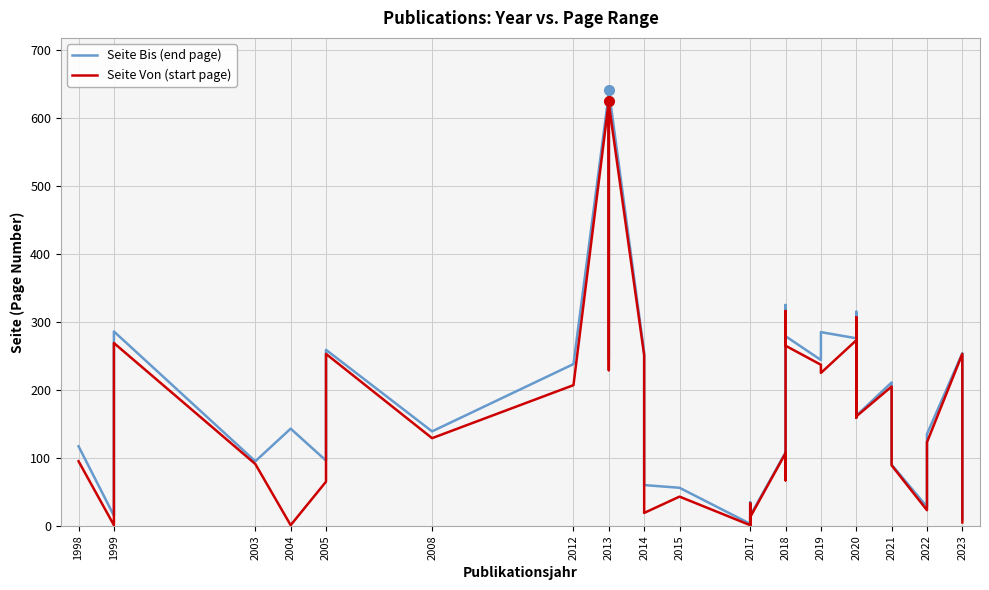

Rank the series by their average value, from lowest to highest.

Seite Von (start page), Seite Bis (end page)